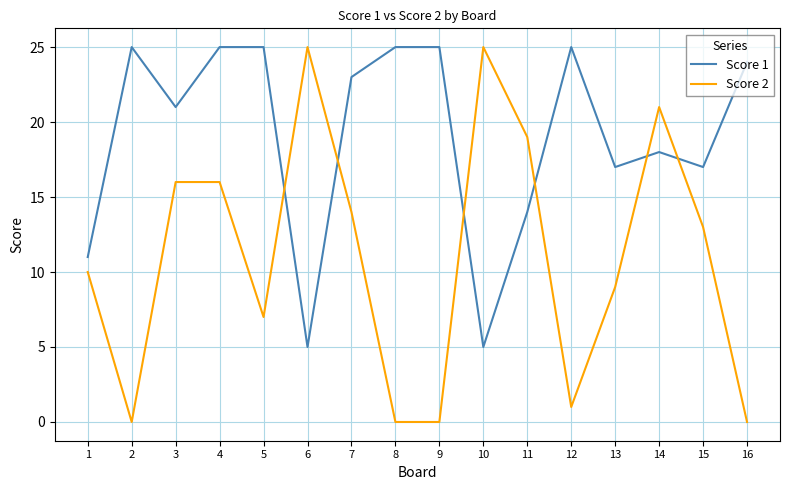

Which series ends up on top after the final intersection of Score 2 and Score 1?

Score 1